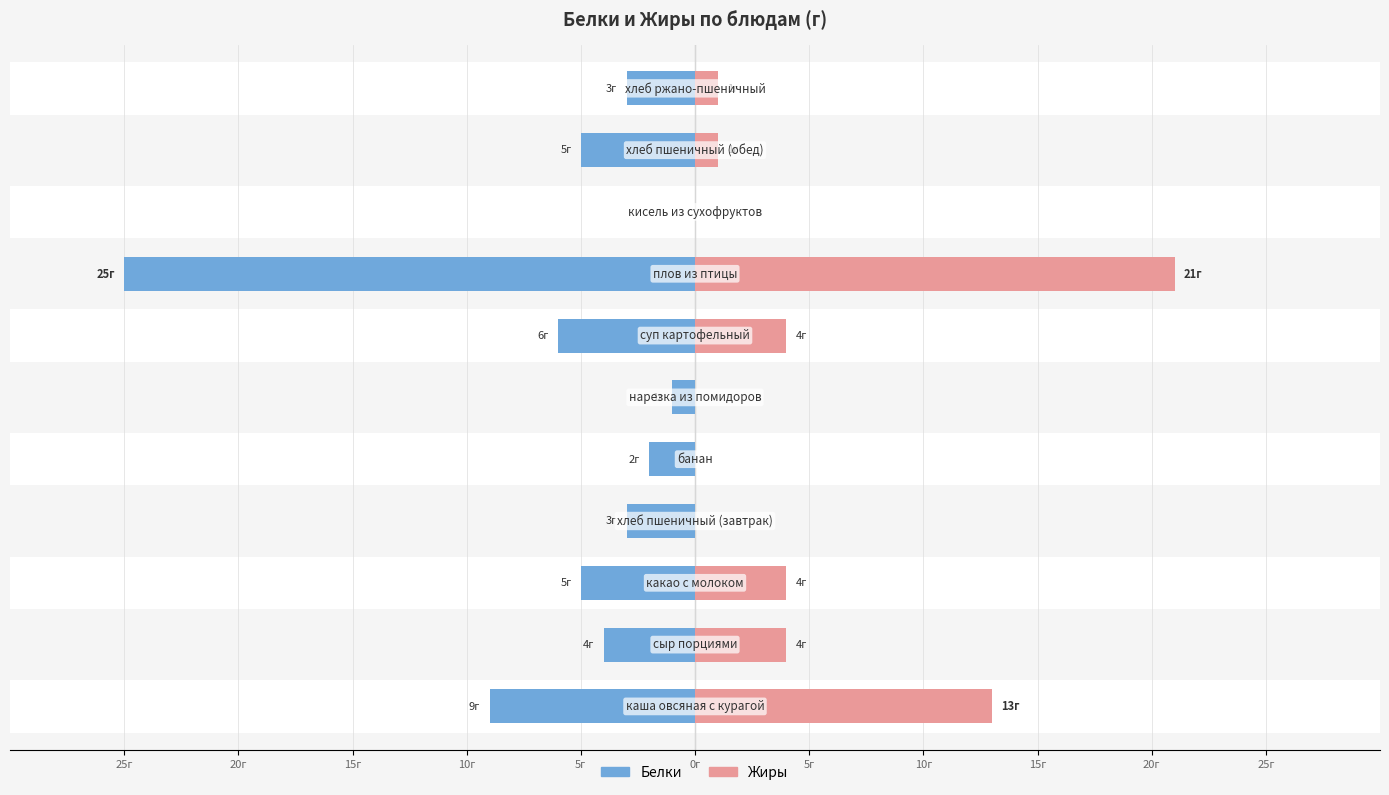

Which series has the largest range (max minus min)?

Белки